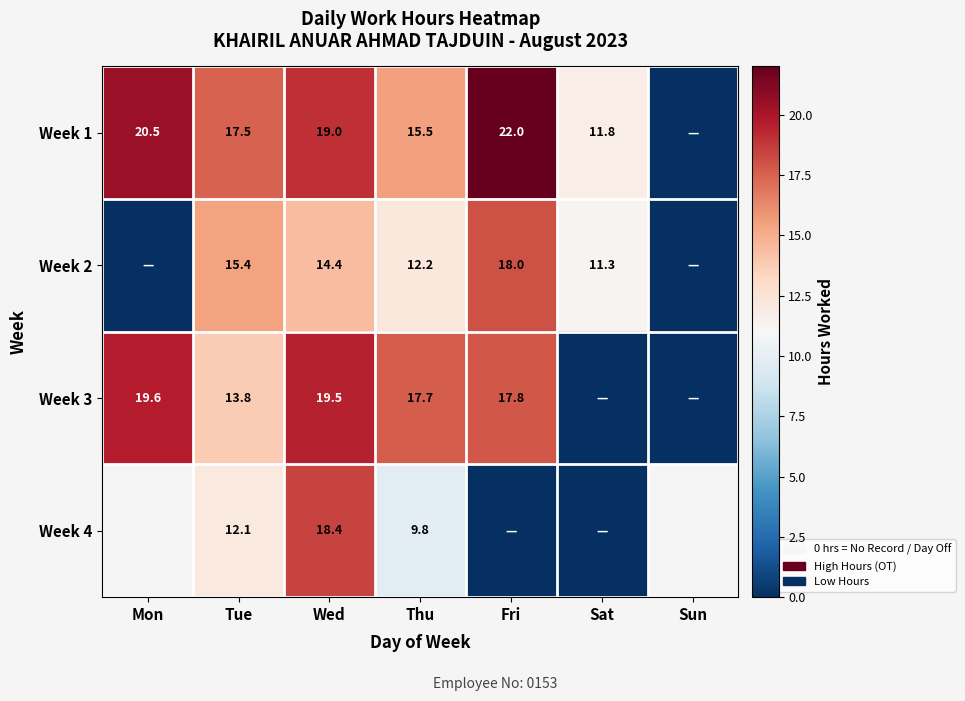

Is the value of Week 3 at Tue greater than the value of Week 4 at Wed?

No